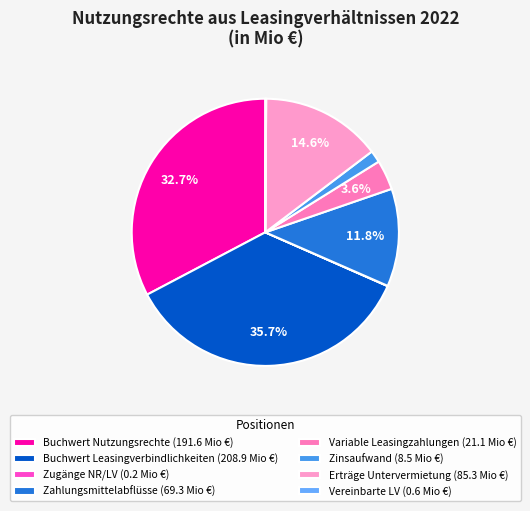

How many slices are in this pie chart?

8